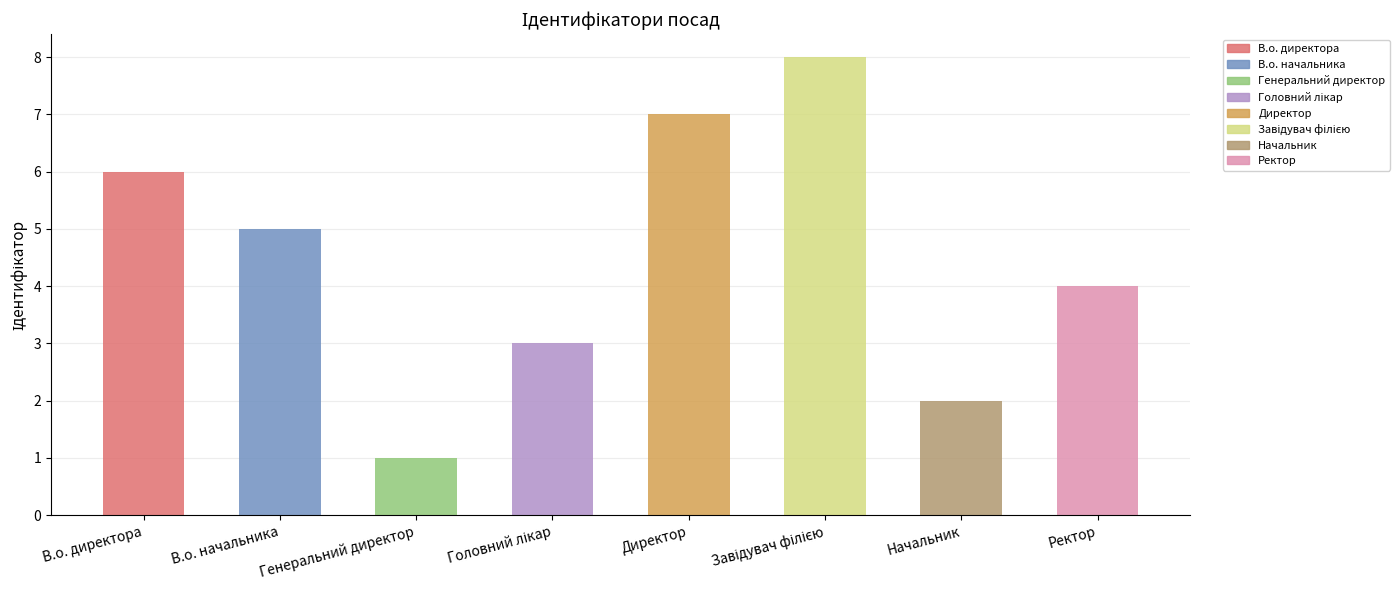

The value at Генеральний директор is 1. True or false?

True